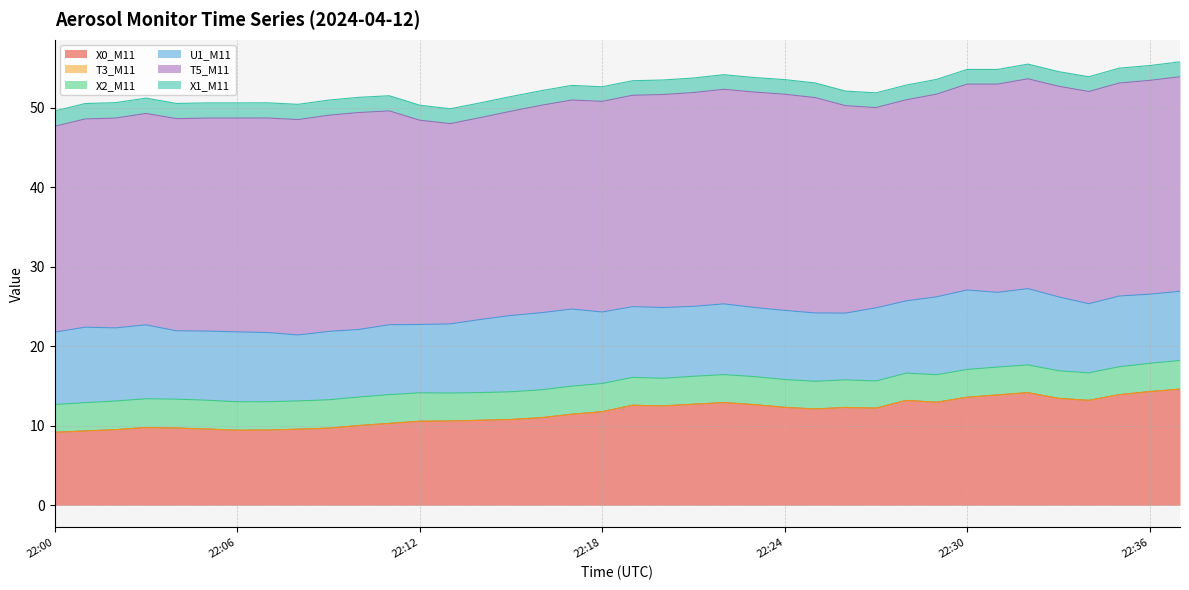

True or false: U1_M11 and T3_M11 intersect in this chart.

False